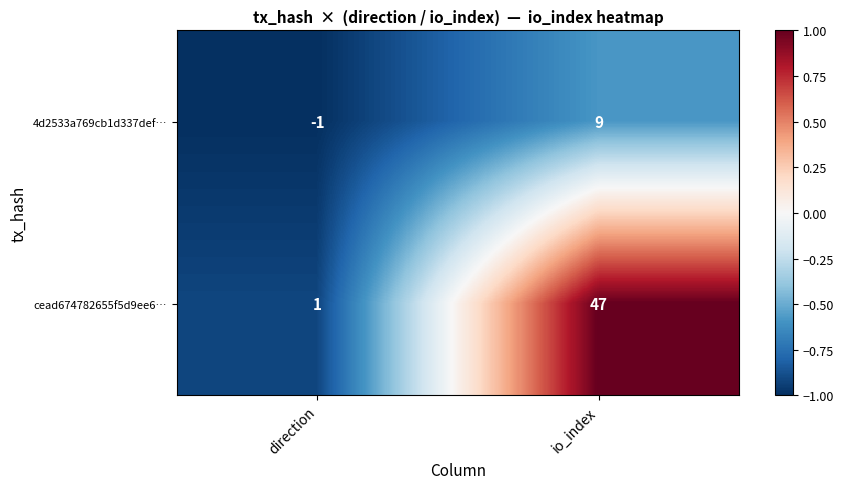

At how many categories does at least one series exceed 0?

2